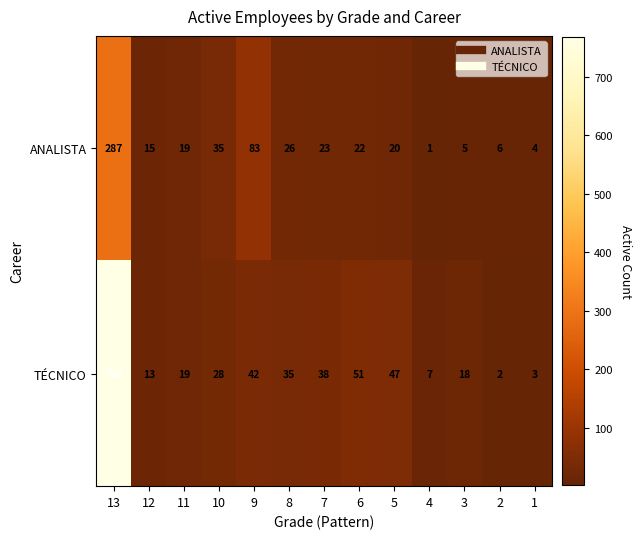

At which category does the chart reach its peak across all series?

13